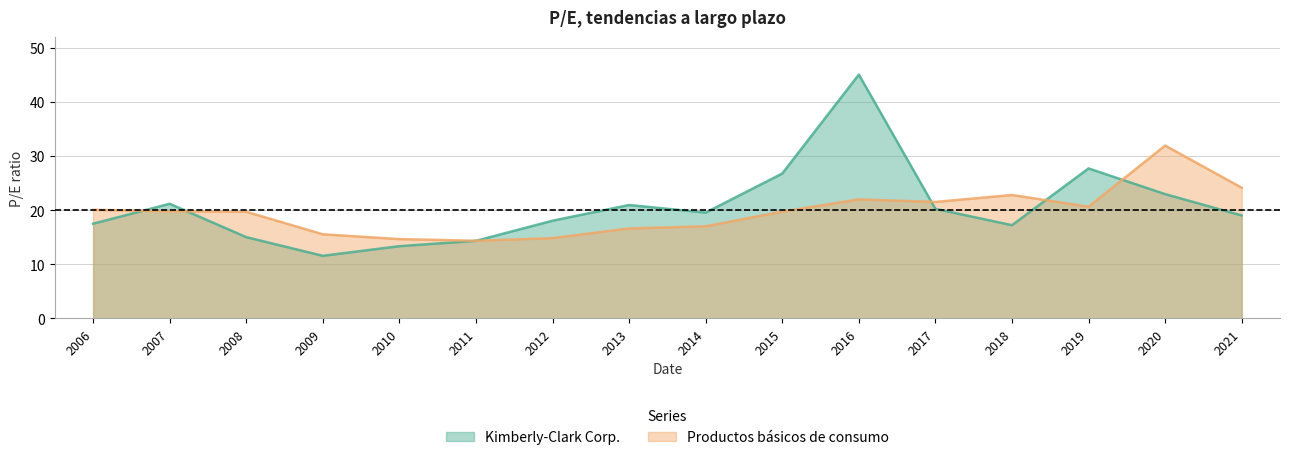

Rank the series by their maximum value, from highest to lowest.

Kimberly-Clark Corp., Productos básicos de consumo